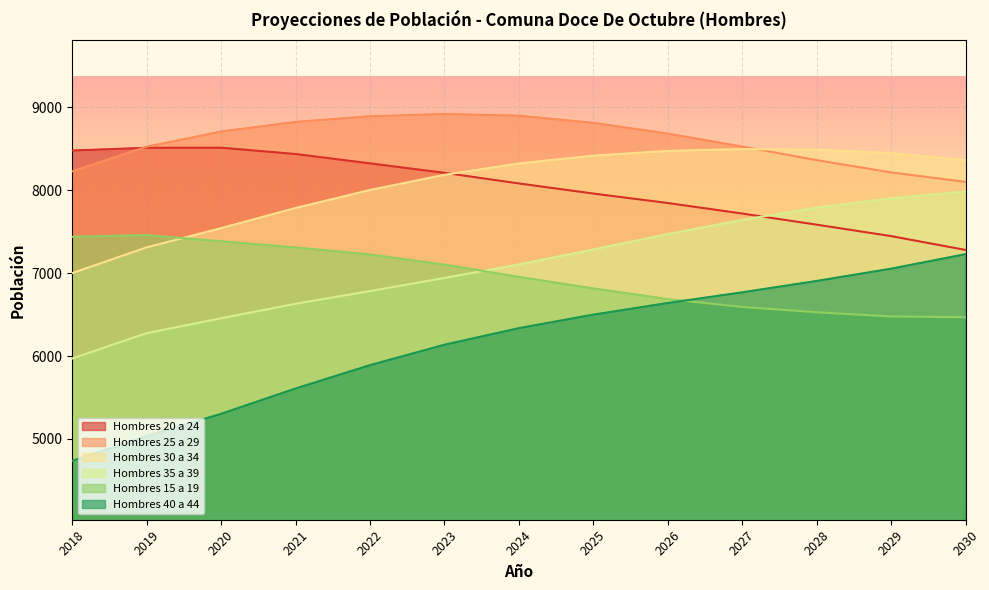

What is the value of the Hombres 30 a 34 point at the 10th from the left?

8495